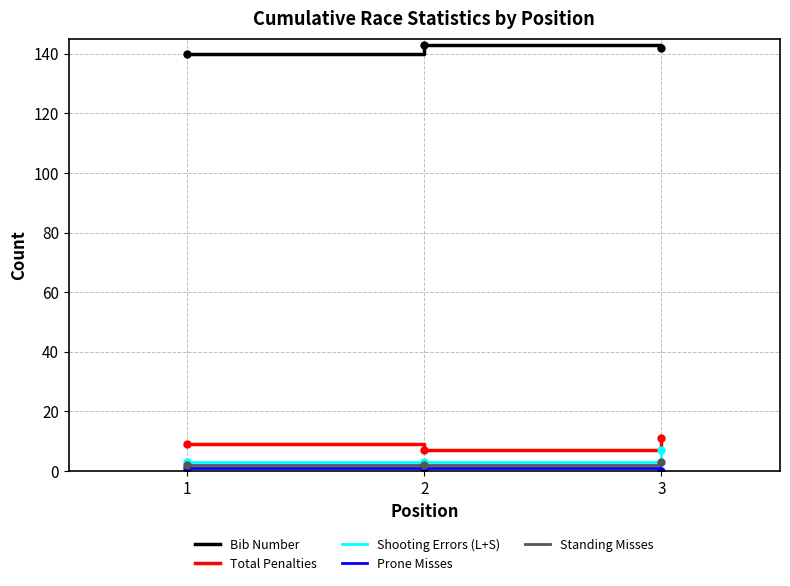

The value of Bib Number at 3 is 142. True or false?

True